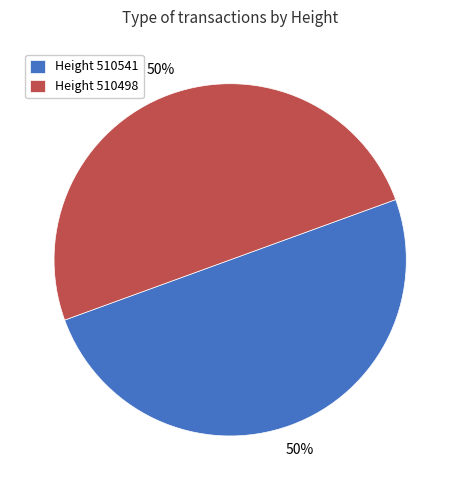

To the nearest percent, what is the average slice percentage?

50%